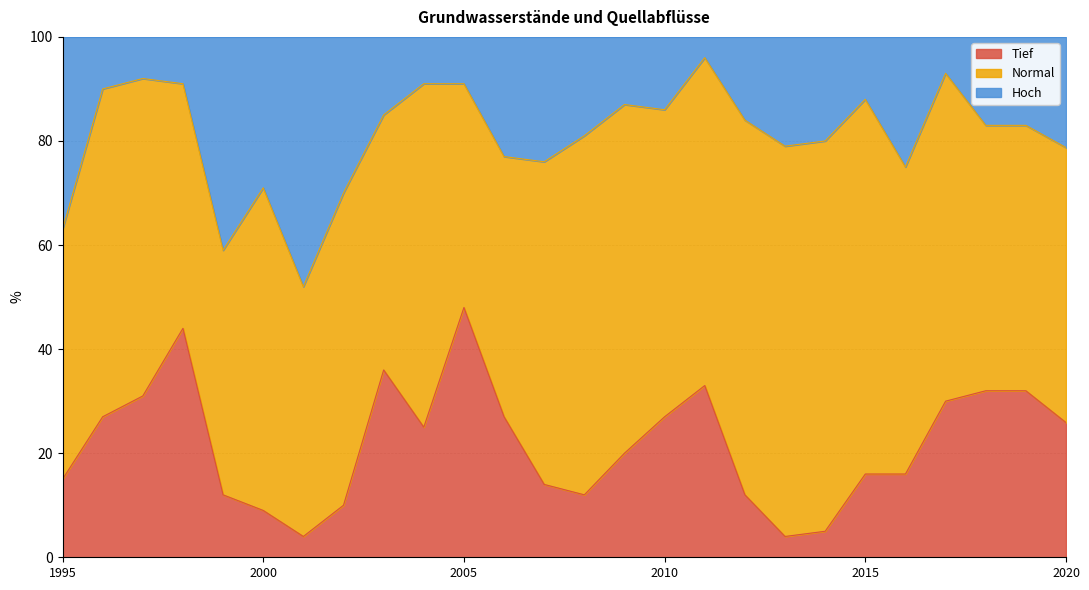

What value does the Tief series have at 2003?

36.0